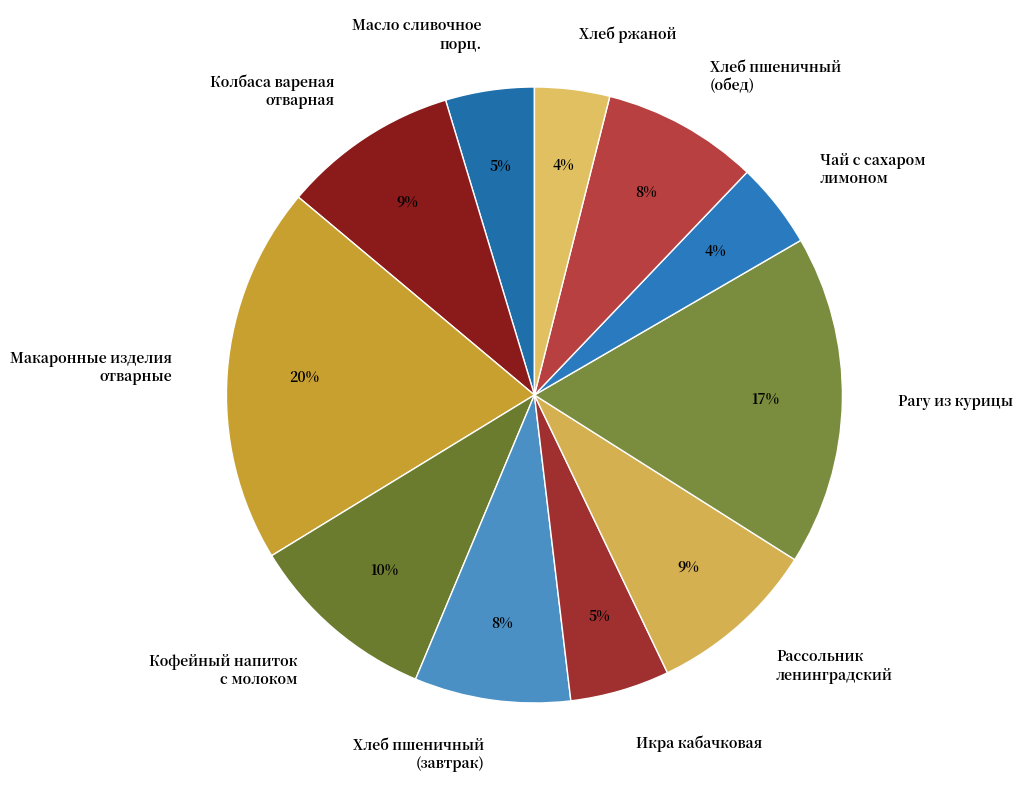

Is there any slice that represents more than half of the pie?

No